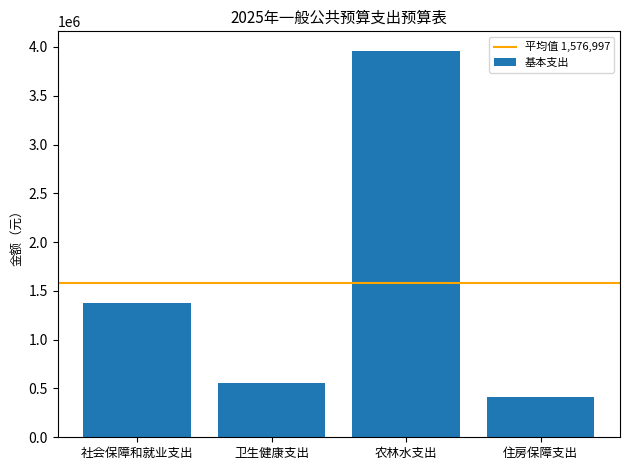

The chart shows a value of 552748.6 at 卫生健康支出. True or false?

True